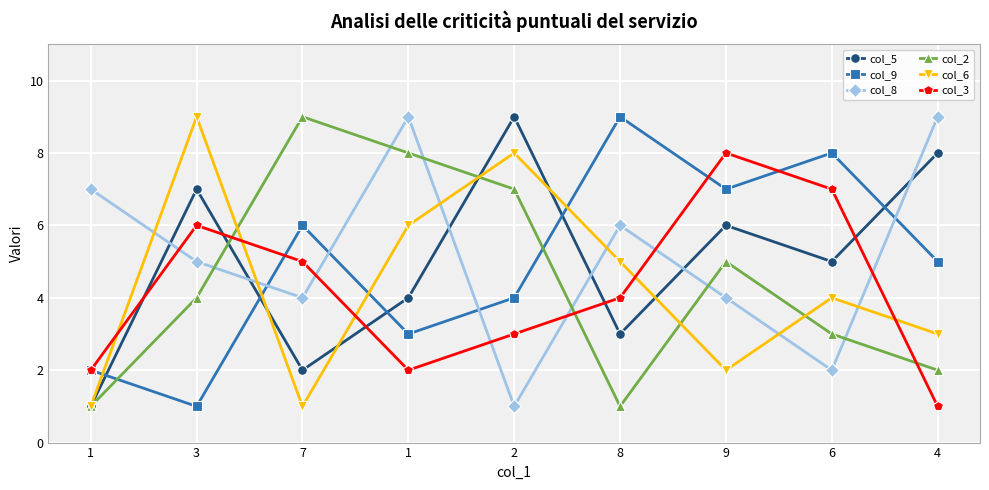

List the series in order of their peak value, highest first.

col_5, col_9, col_8, col_2, col_6, col_3